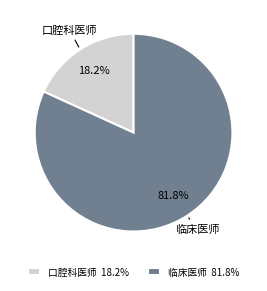

The 临床医师 slice represents 69% of the pie. True or false?

False